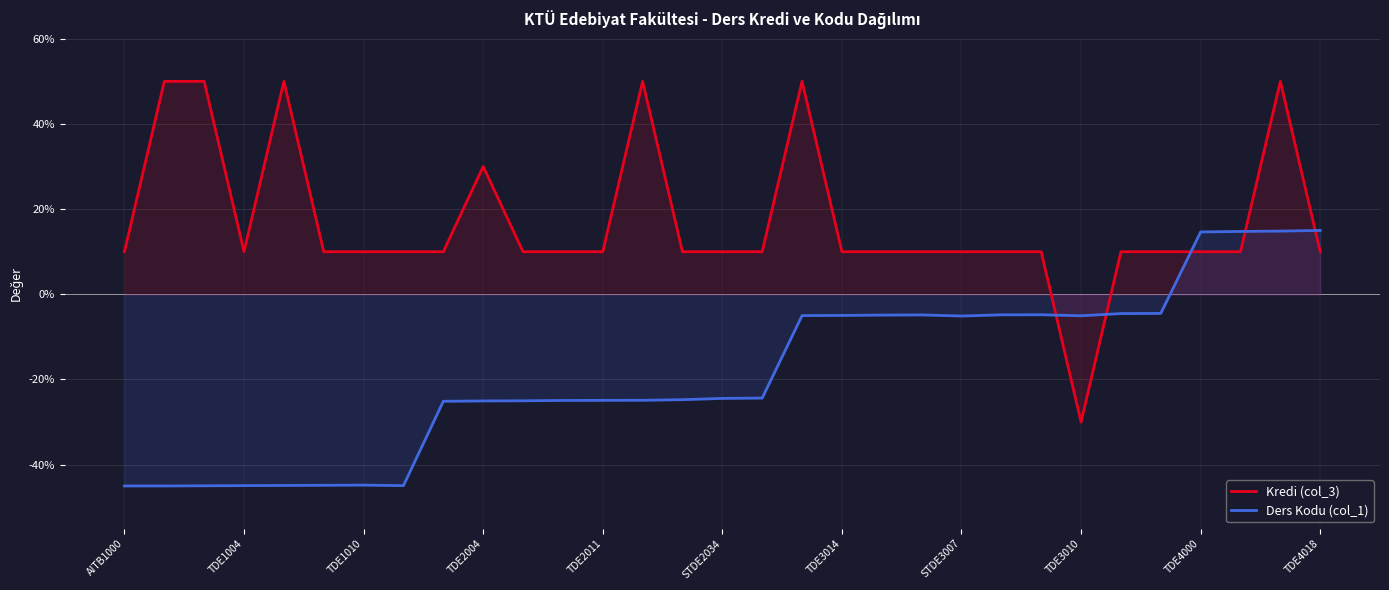

What are all the series names shown in the legend?

Kredi (col_3), Ders Kodu (col_1)